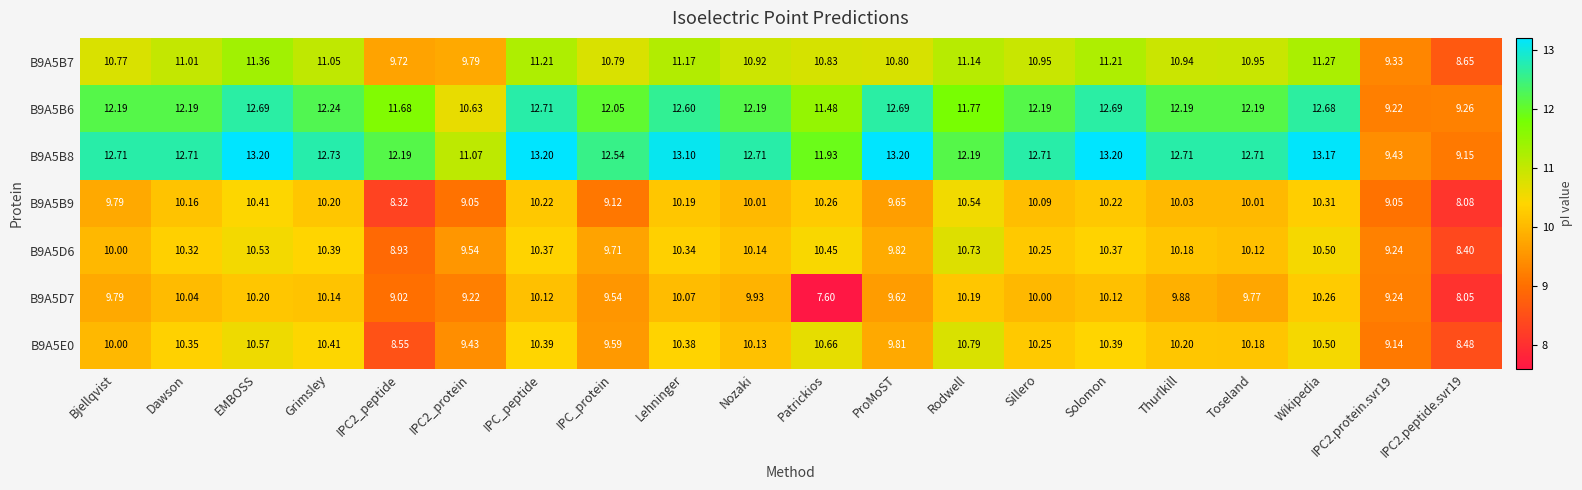

Is the value of B9A5B6 at Sillero greater than the value of B9A5D6 at Thurlkill?

Yes